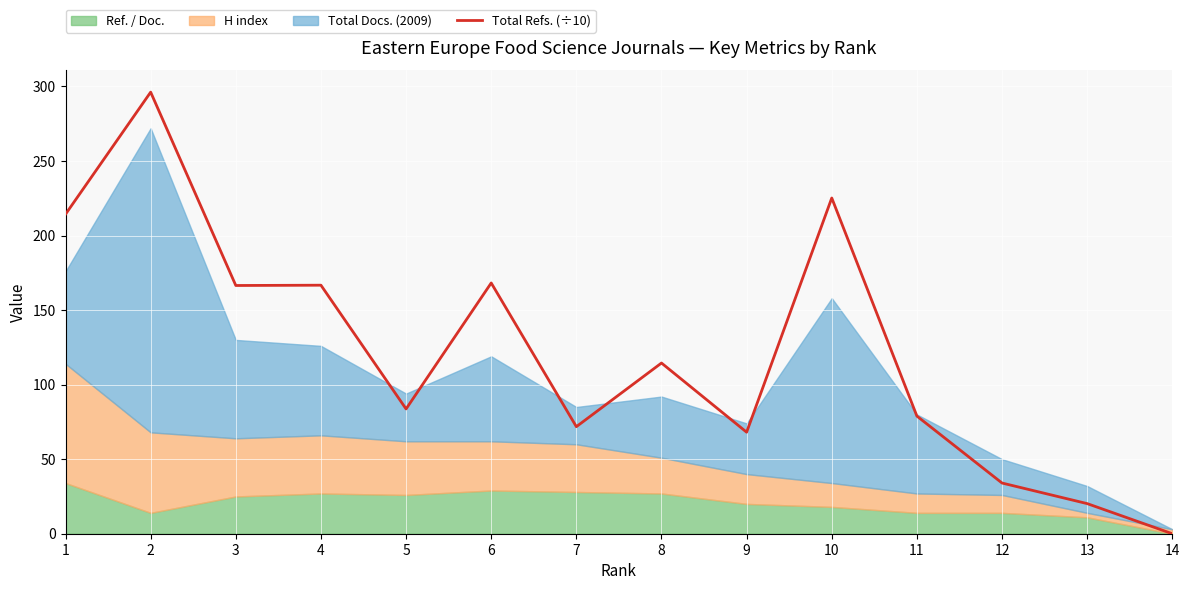

True or false: Total Refs. (÷10) has a value of 129.2 at 7.

False